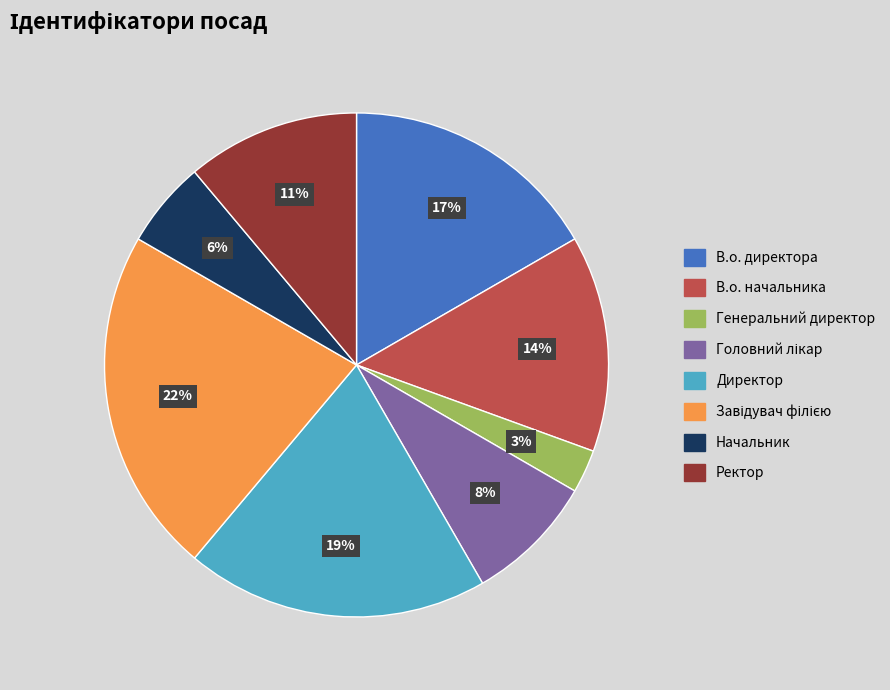

Does Начальник represent more than half of the total?

No